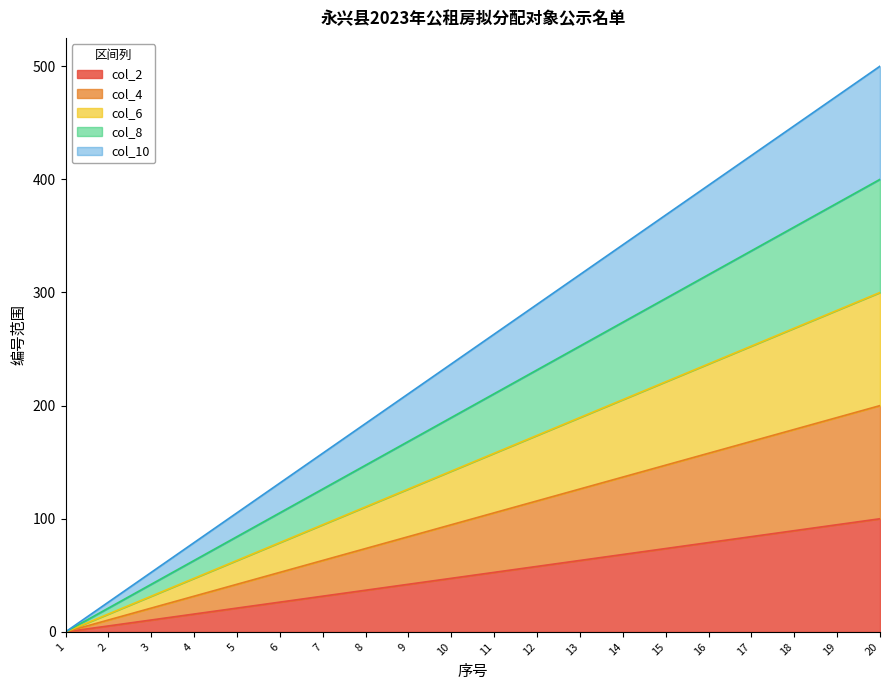

At how many categories does at least one series exceed 424?

3